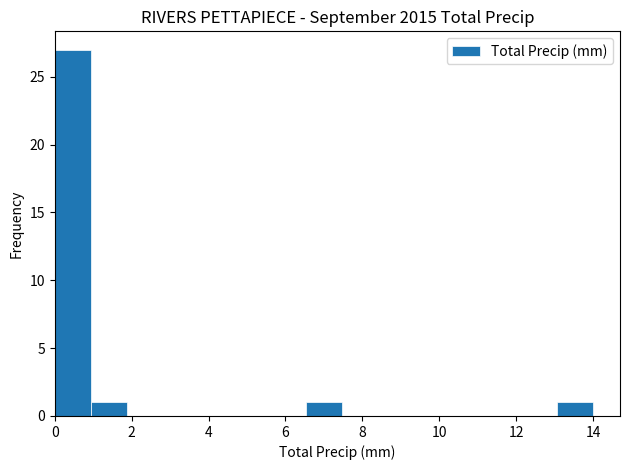

What is the height of the bar covering 1.0 to 1.8 on the x-axis? Neither the bar edges nor the heights are printed on the chart, so give them approximately, as read against the axes.

1